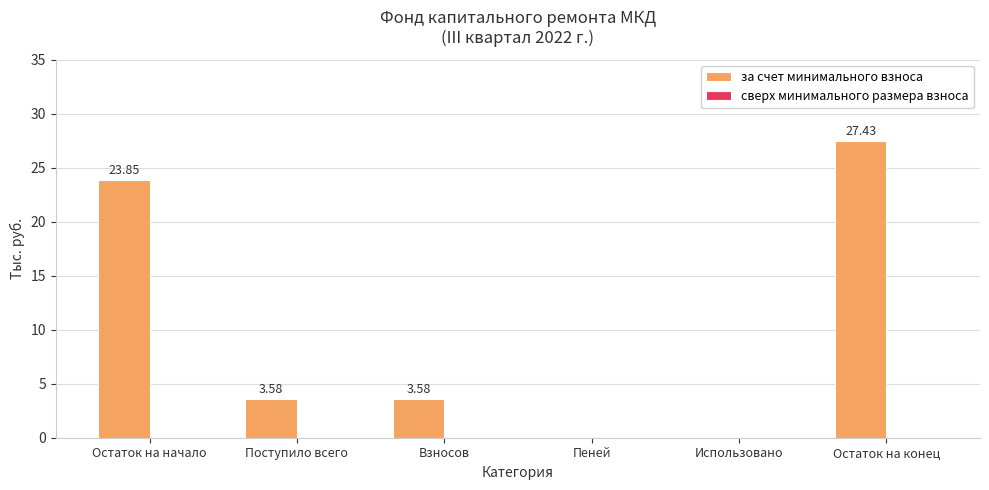

At which category does the chart reach its peak across all series?

Остаток на конец